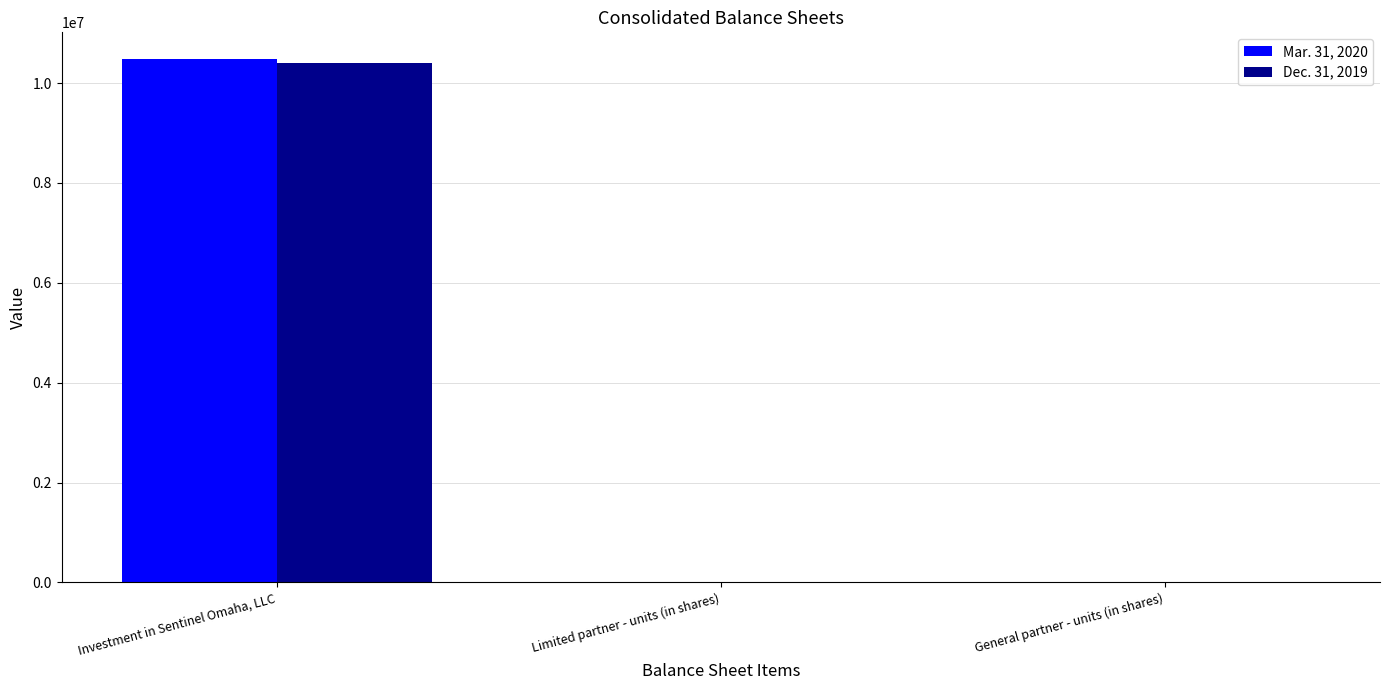

What is the greatest value displayed?

10492441